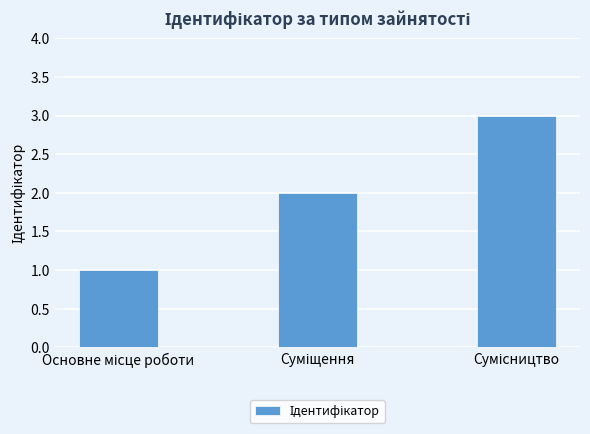

What is the sum of all values?

6